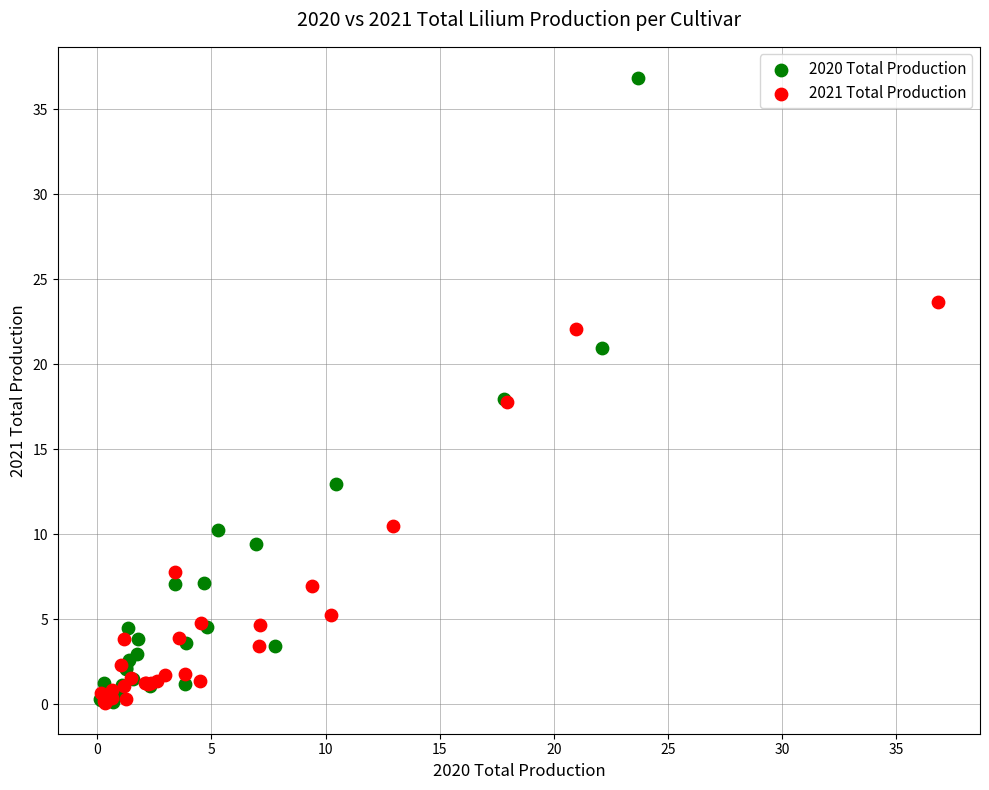

Which series has the largest Y range (max minus min)?

2020 Total Production